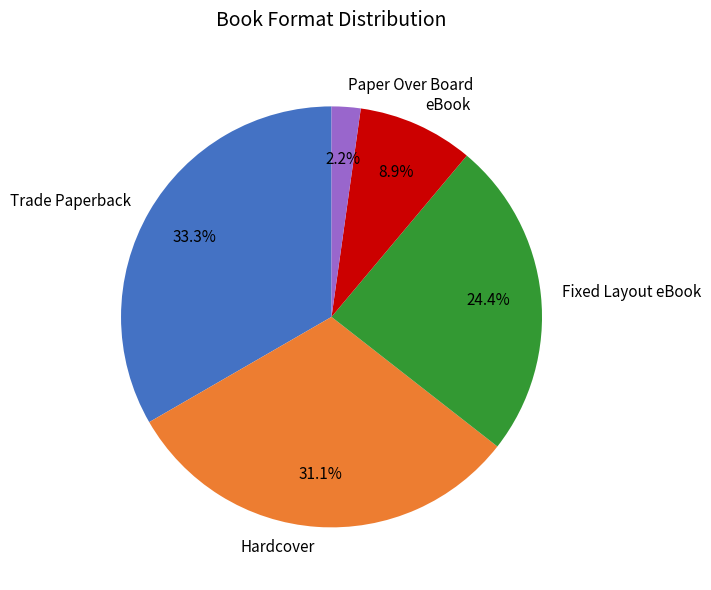

To the nearest percent, what is the difference between the largest and smallest slice percentages?

31%